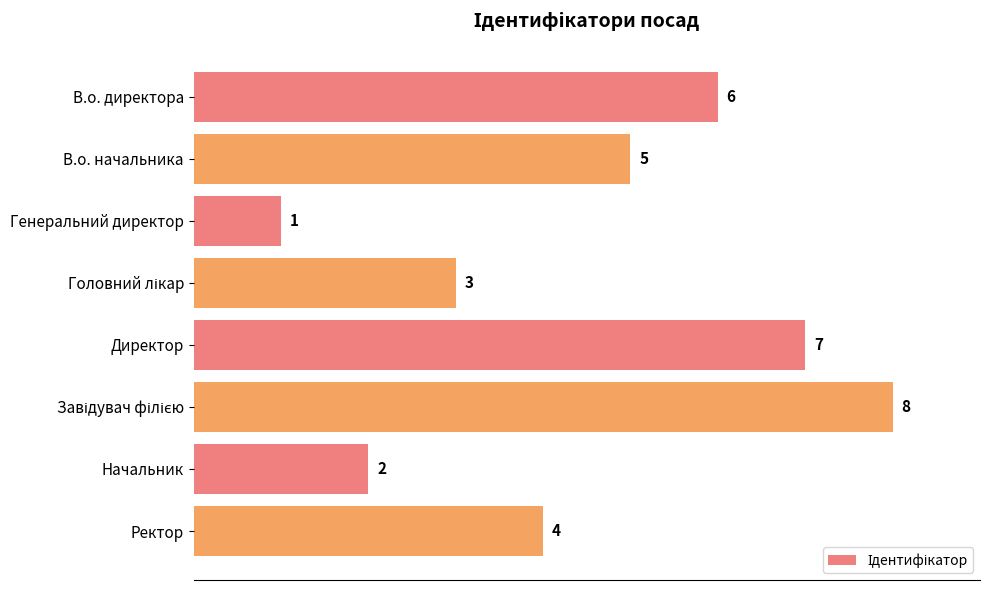

Reading top to bottom, what are all the values shown in this chart?

6	5	1	3	7	8	2	4